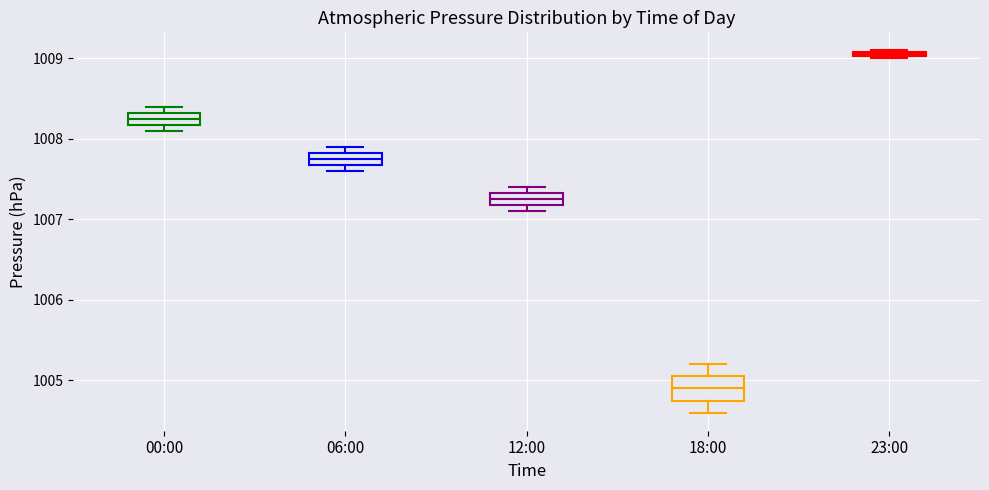

Comparing the boxes themselves (not the whiskers), which one is the tallest?

18:00